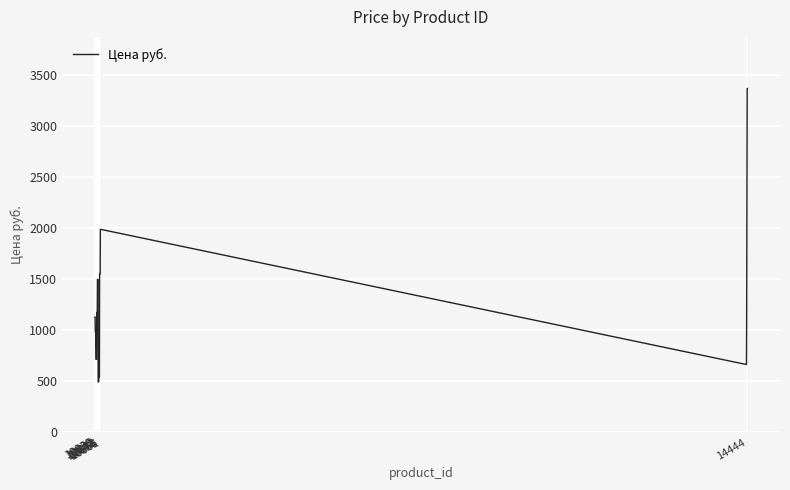

What is the greatest value displayed?

3368.1